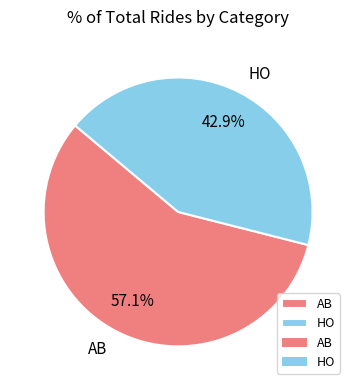

What is the total percentage of AB and HO?

100.0%